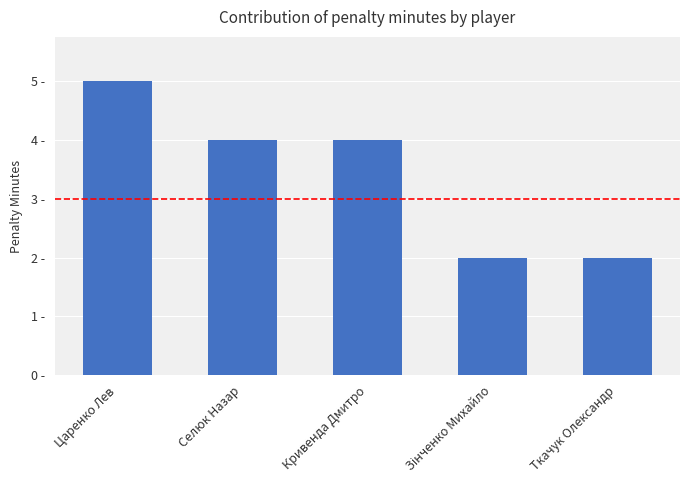

The value at Зінченко Михайло is 3. True or false?

False